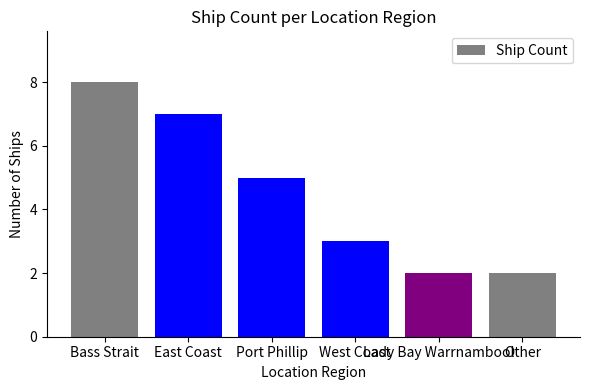

Where does the data first go above 5?

Bass Strait